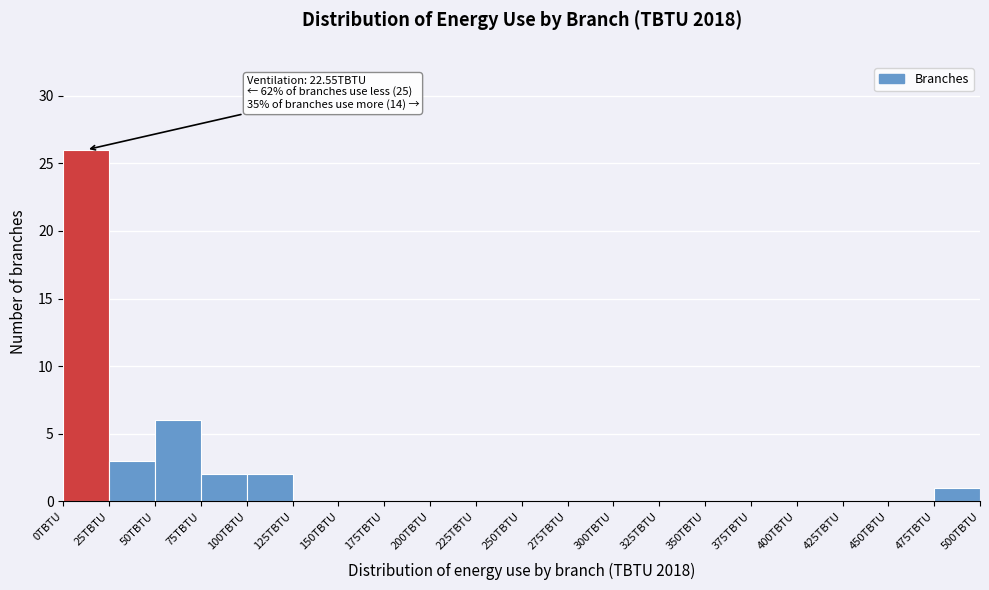

Which range on the x-axis has the tallest bar?

0 to 25